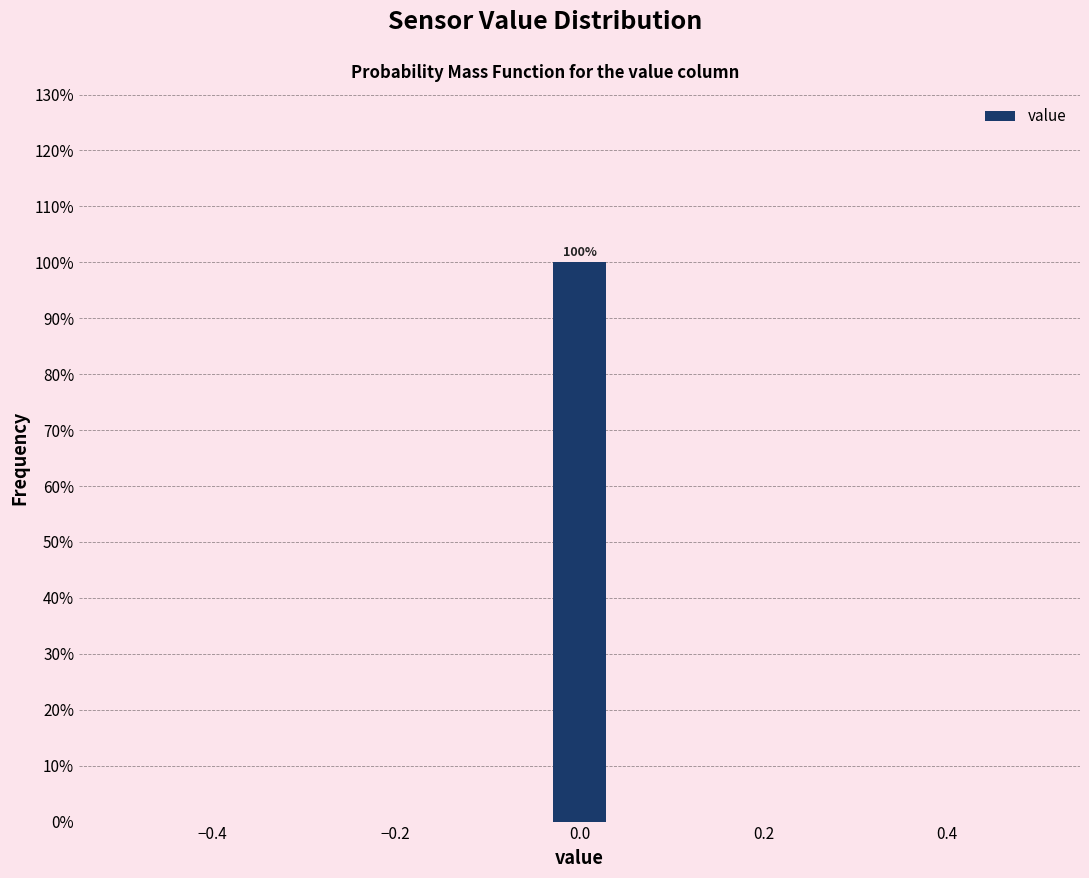

Around what value on the x-axis is the tallest bar? Give the approximate position of its centre, as read against the axis.

0.00